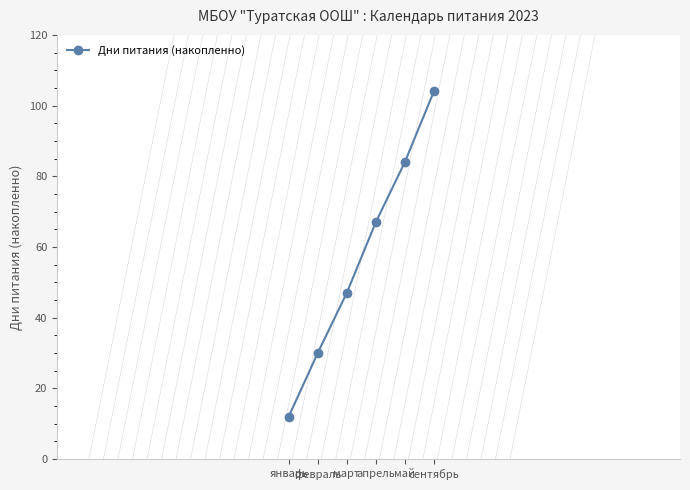

How many values are below 67?

3